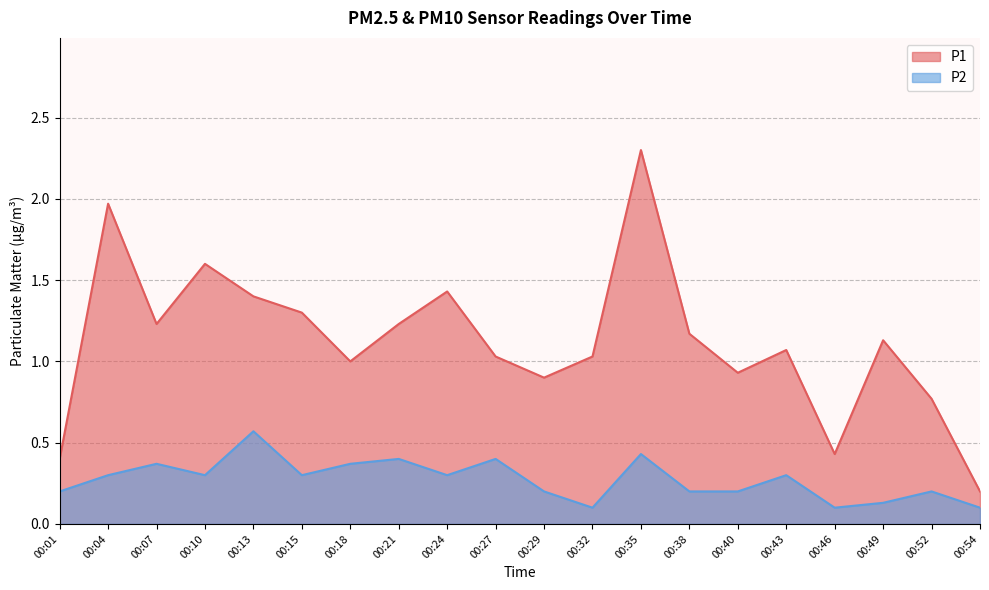

True or false: P2 and P1 intersect in this chart.

False